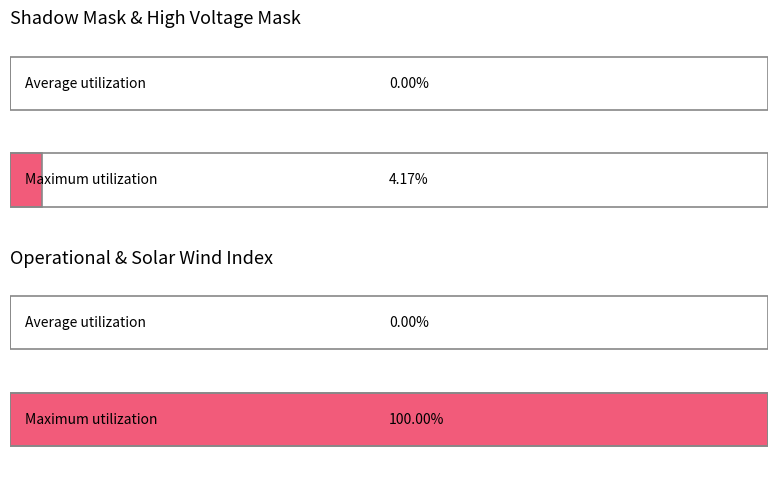

Are the bars horizontal?

Yes